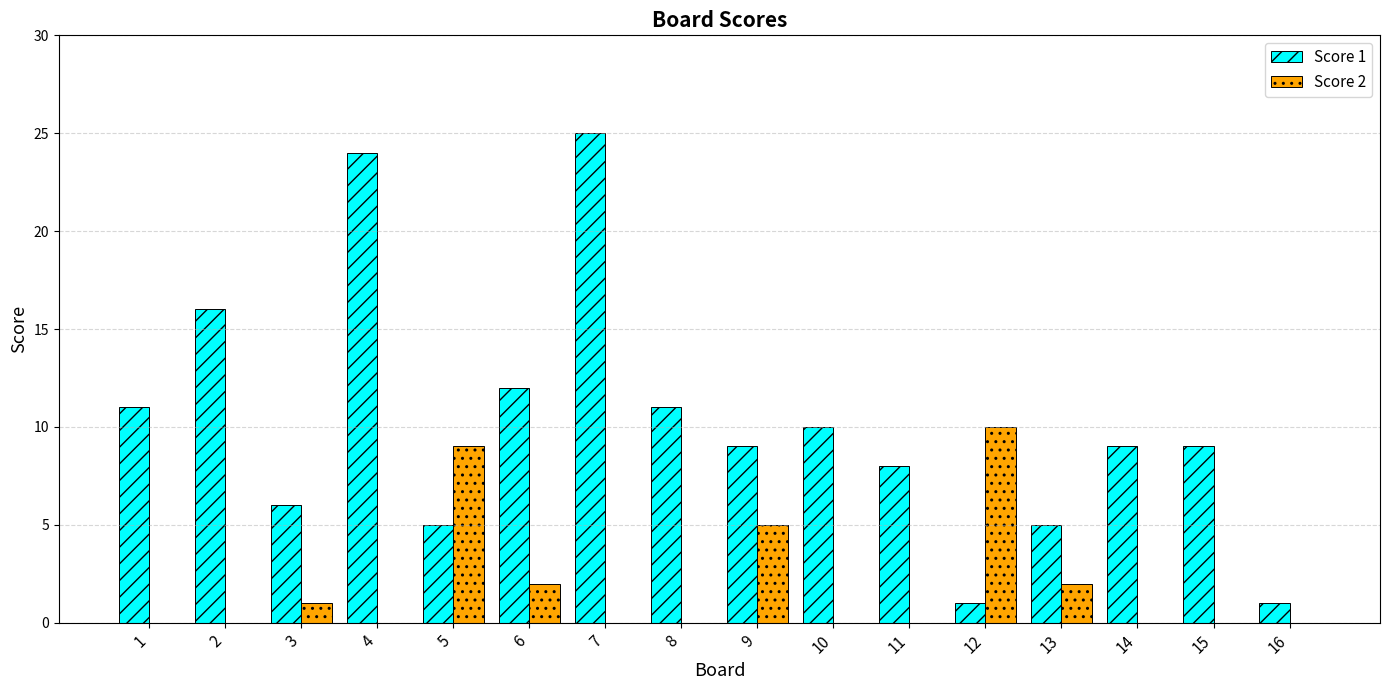

Is the value of Score 2 at 4 greater than the value of Score 1 at 6?

No